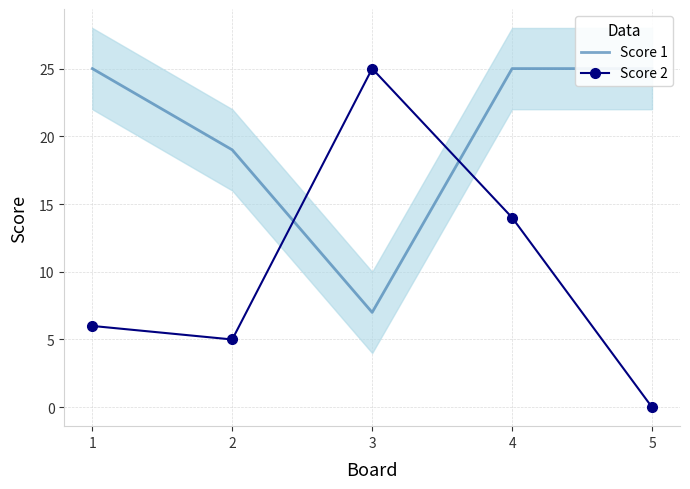

Reading right to left, list all the values displayed in this chart.

Score 1: 5=25	4=25	3=7	2=19	1=25
Score 2: 5=0	4=14	3=25	2=5	1=6